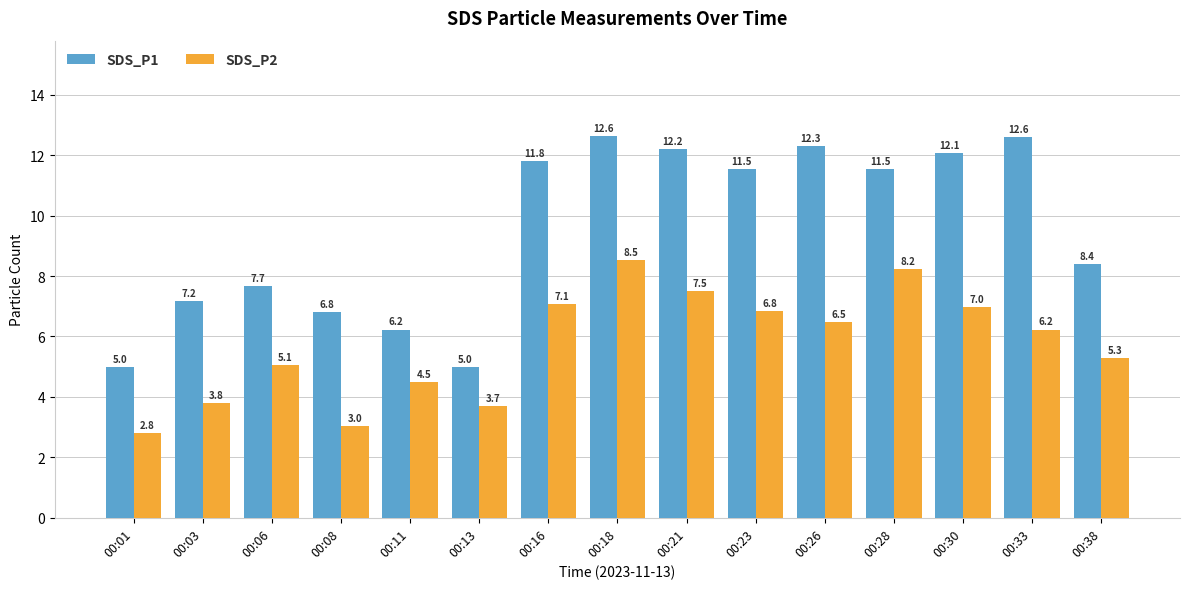

Between 00:08 and 00:13, which series saw the biggest shift?

SDS_P1